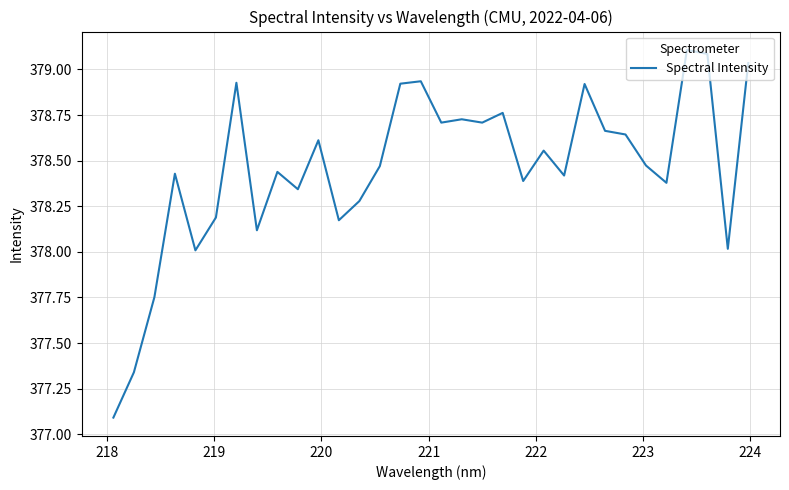

What is the minimum value shown in the chart?

377.1